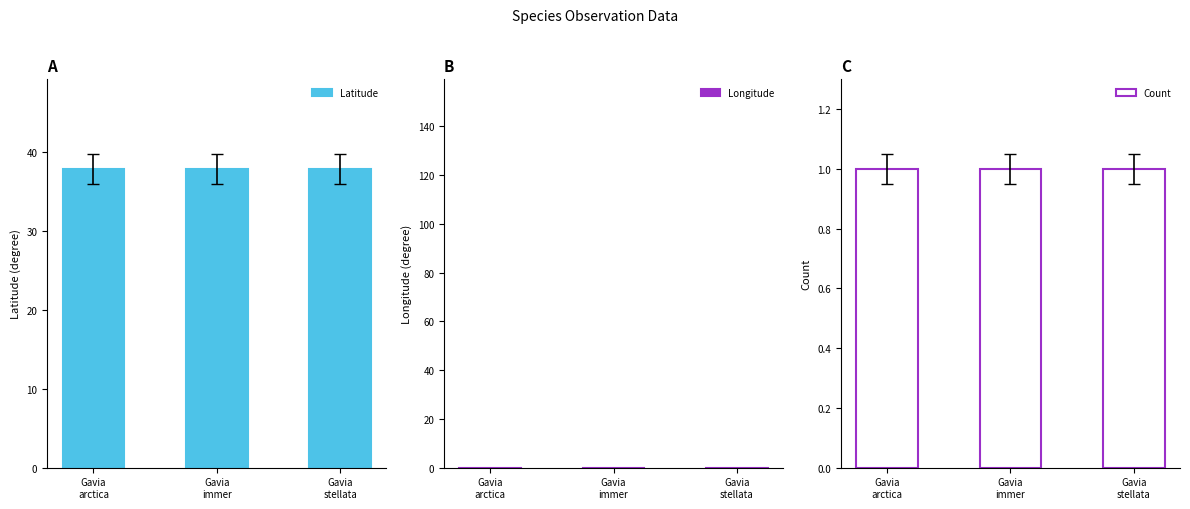

What is the label of the 3rd bar from the right?

Gavia
arctica